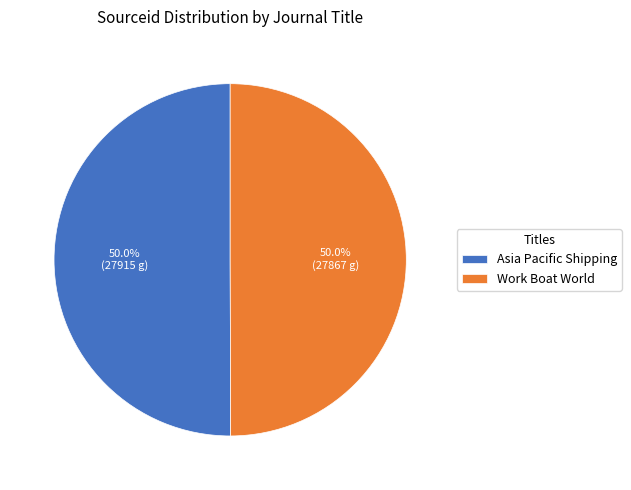

What percentage is the Asia Pacific Shipping slice, to the nearest percent?

50%